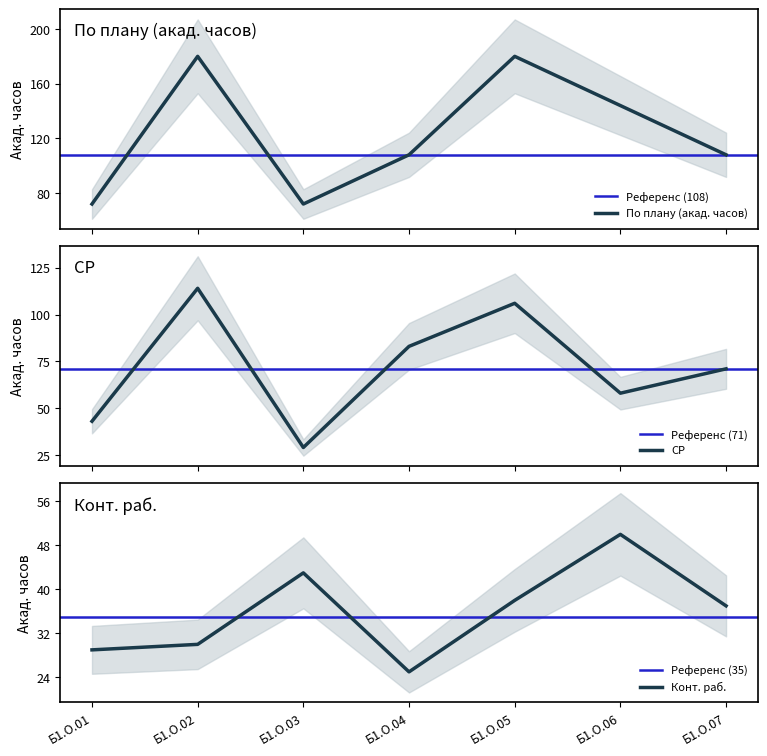

What is the approximate value of Конт. раб. at Б1.О.03?

43